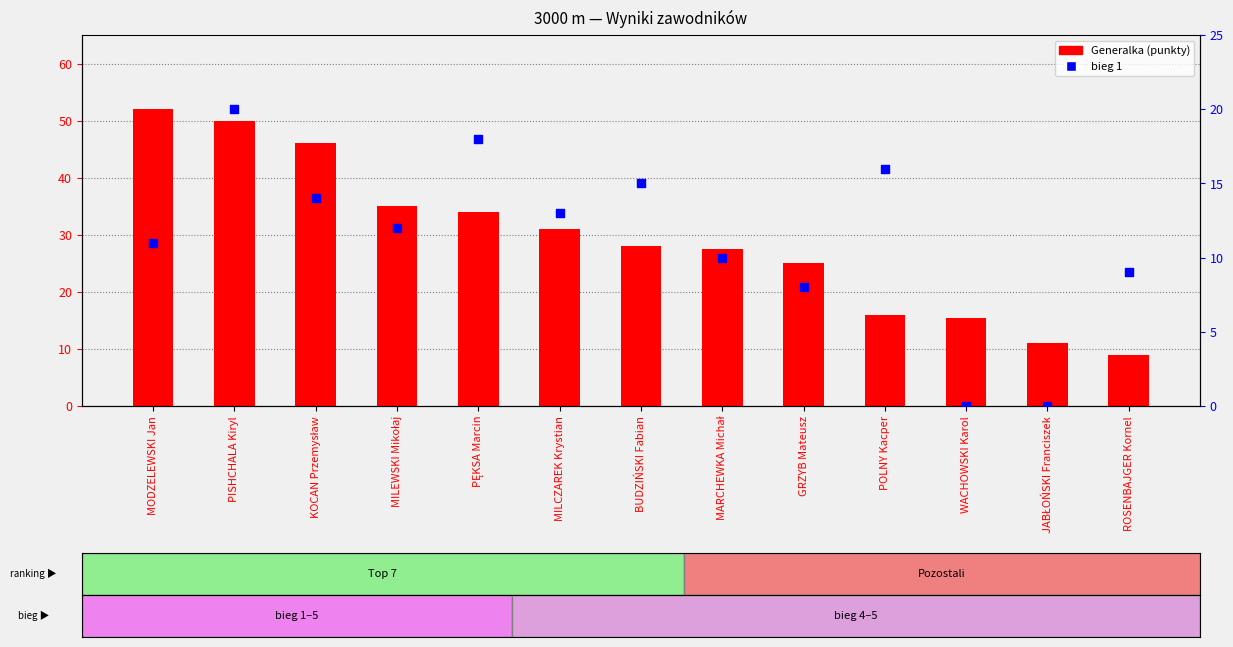

At which category is the sum across all series the highest?

PISHCHALA Kiryl